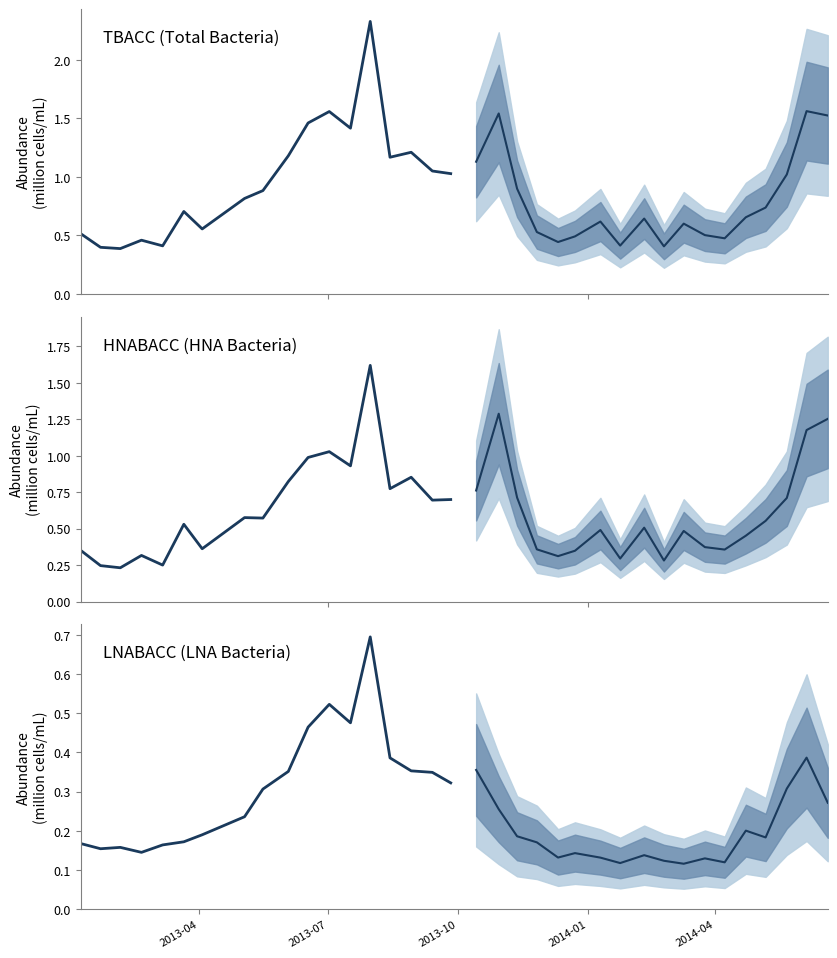

How many interior local valleys does the HNABACC series have?

7